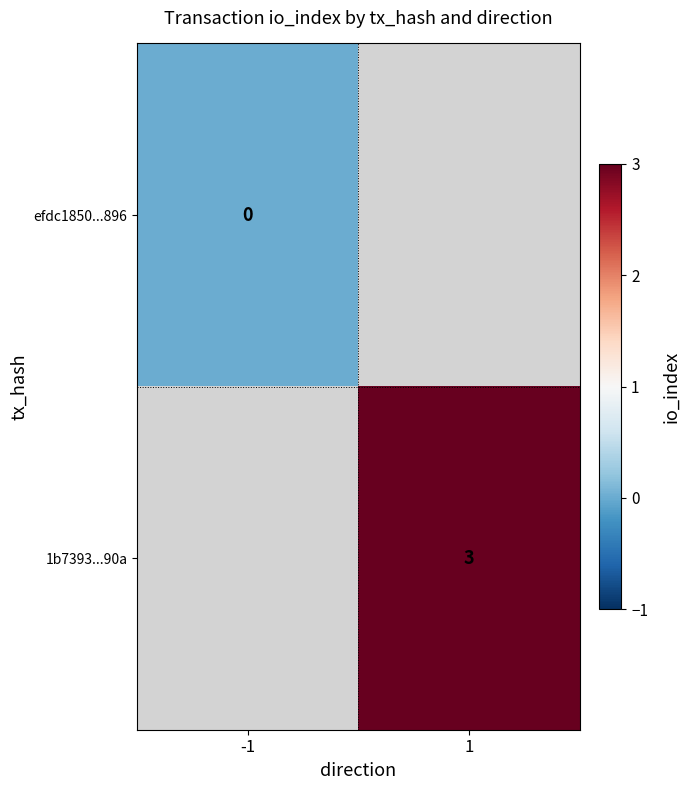

True or false: 1b7393...90a has a value of 3 at 1.

True